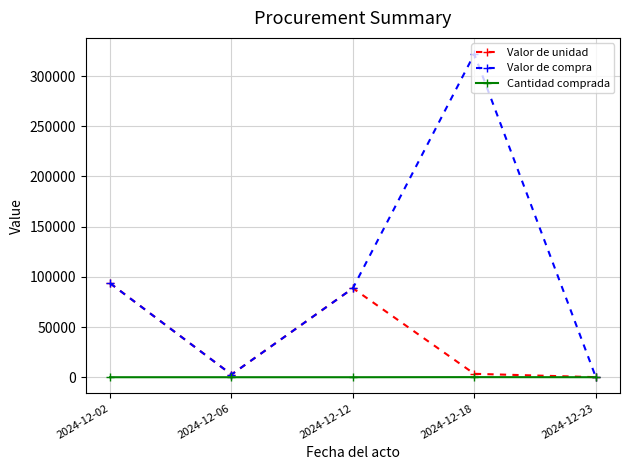

How many distinct data groups are displayed?

3